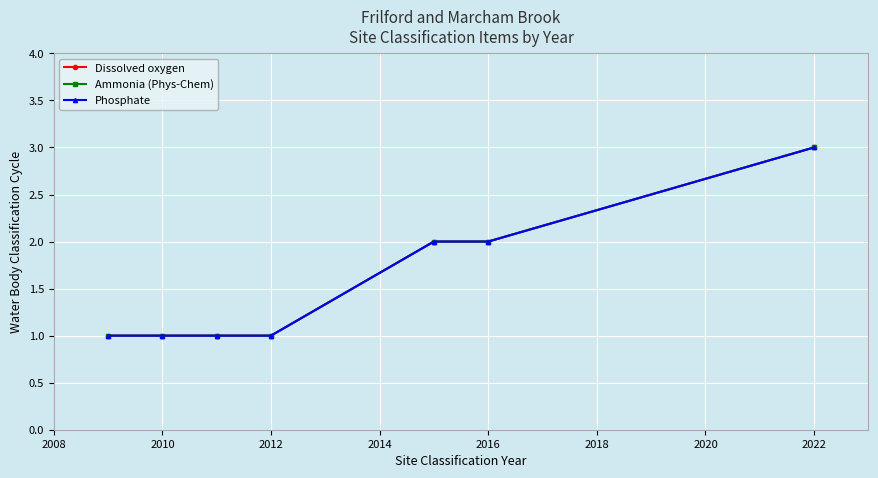

True or false: Ammonia (Phys-Chem) and Phosphate intersect in this chart.

False